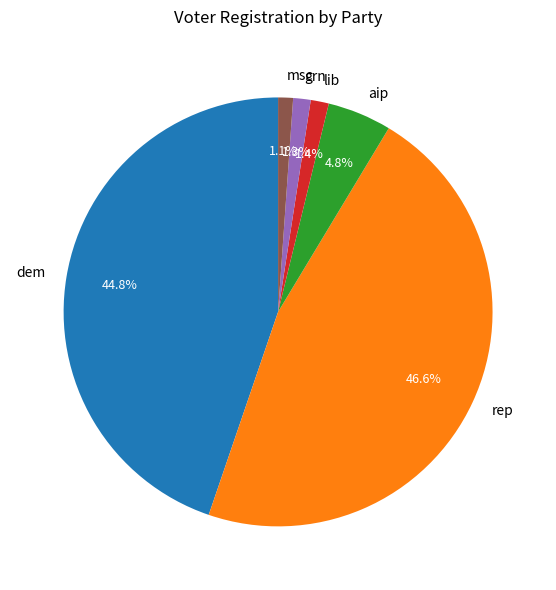

Does grn represent more than half of the total?

No